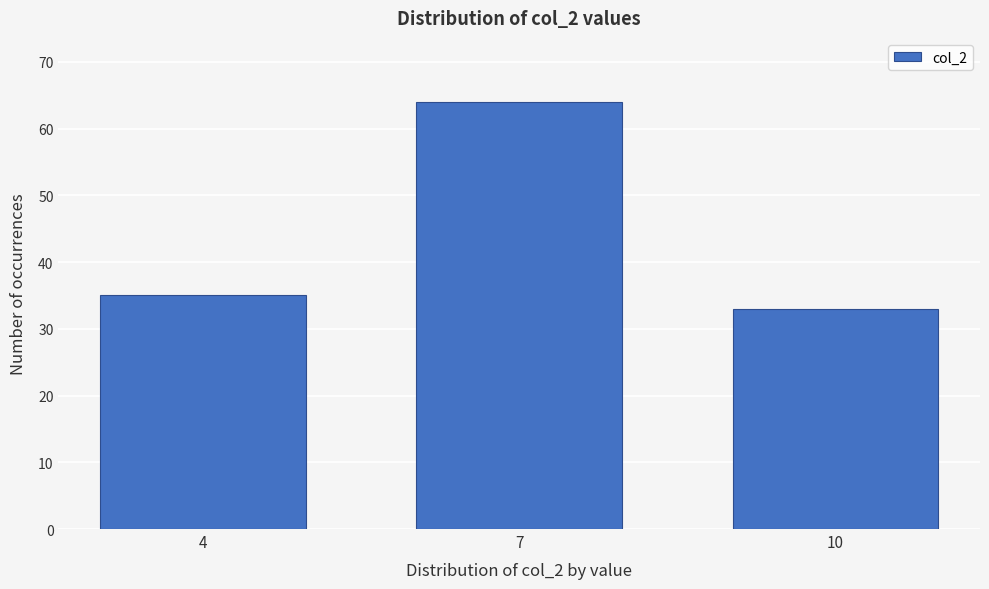

Reading right to left, extract all data points from this chart.

10=33	7=64	4=35